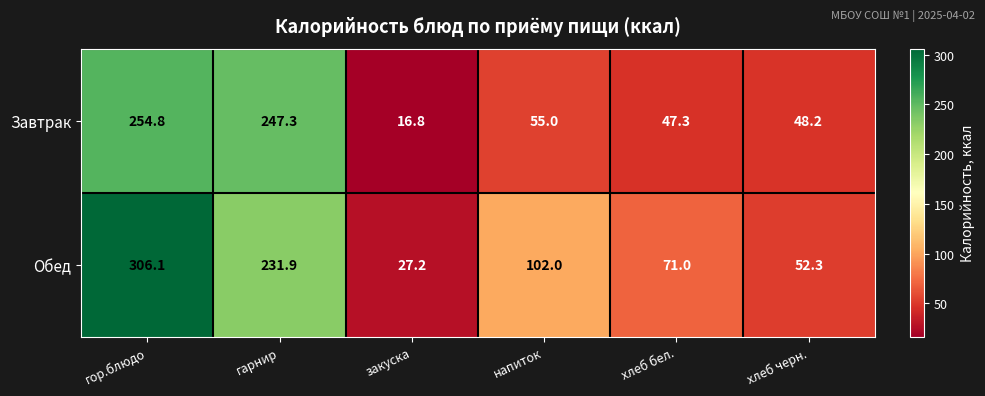

What is the greatest value displayed?

306.1